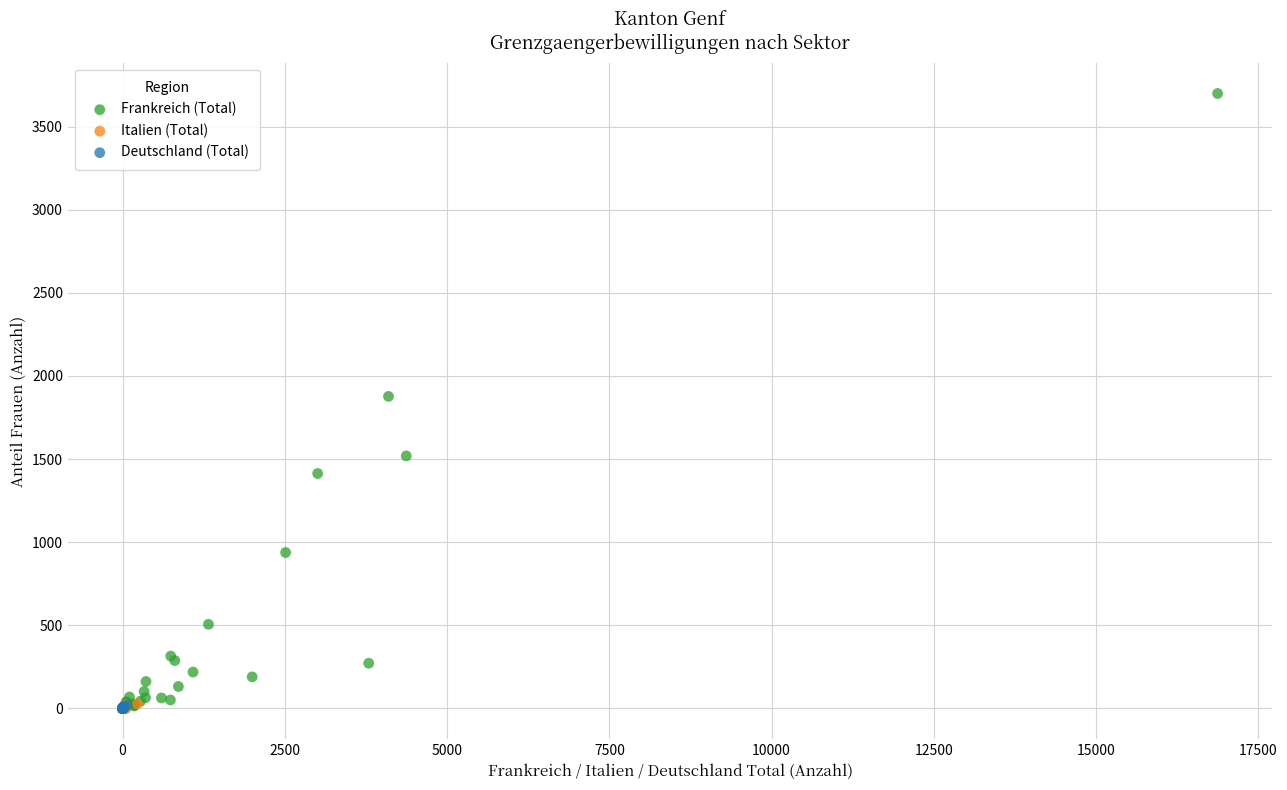

Which series contains the highest Y value?

Frankreich (Total)